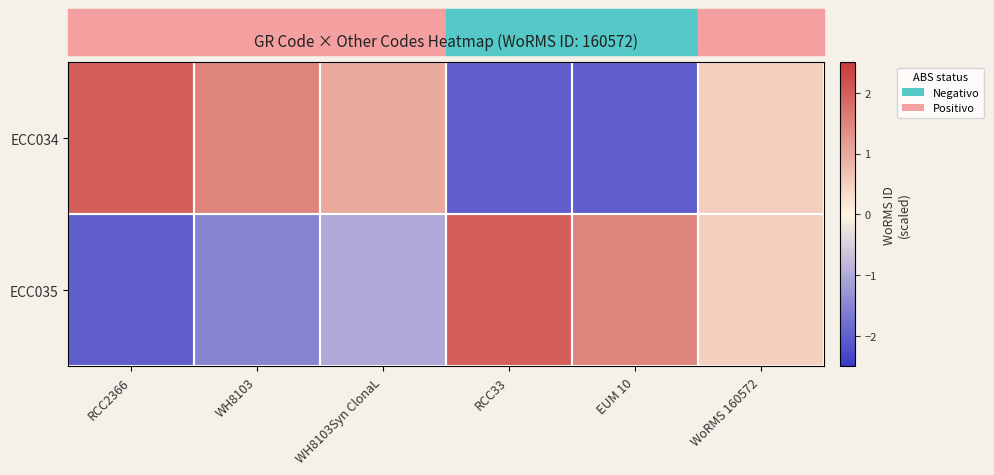

At how many categories does at least one series exceed 0?

6